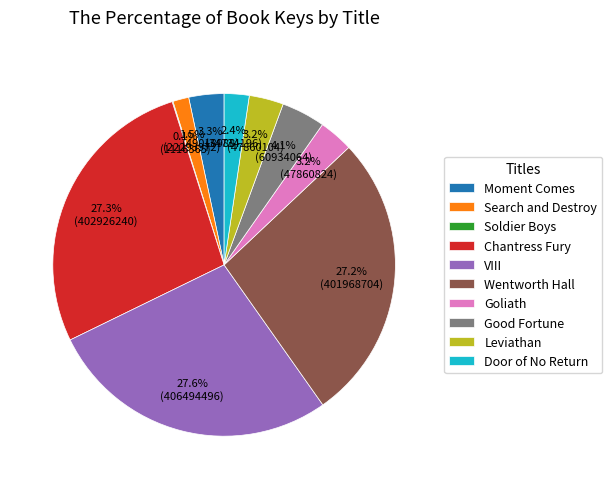

Which has a higher value, Wentworth Hall or Door of No Return?

Wentworth Hall